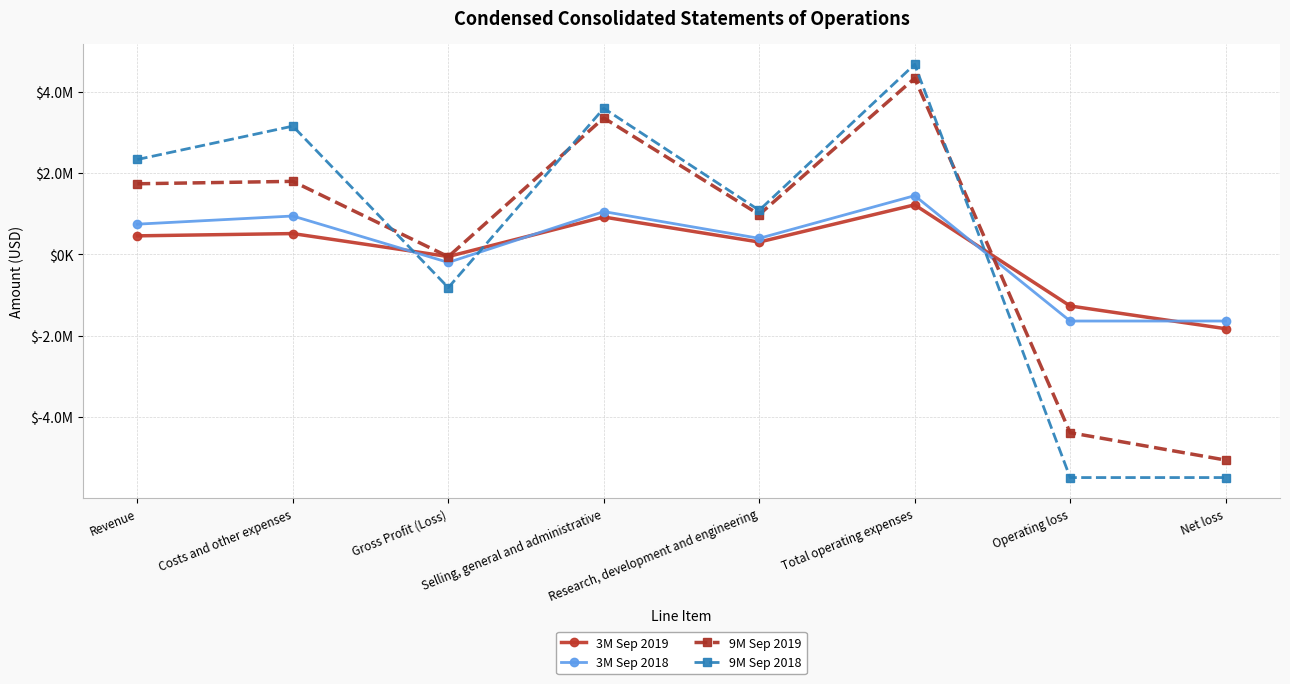

The value of 9M Sep 2018 at Net loss is -2615823. True or false?

False